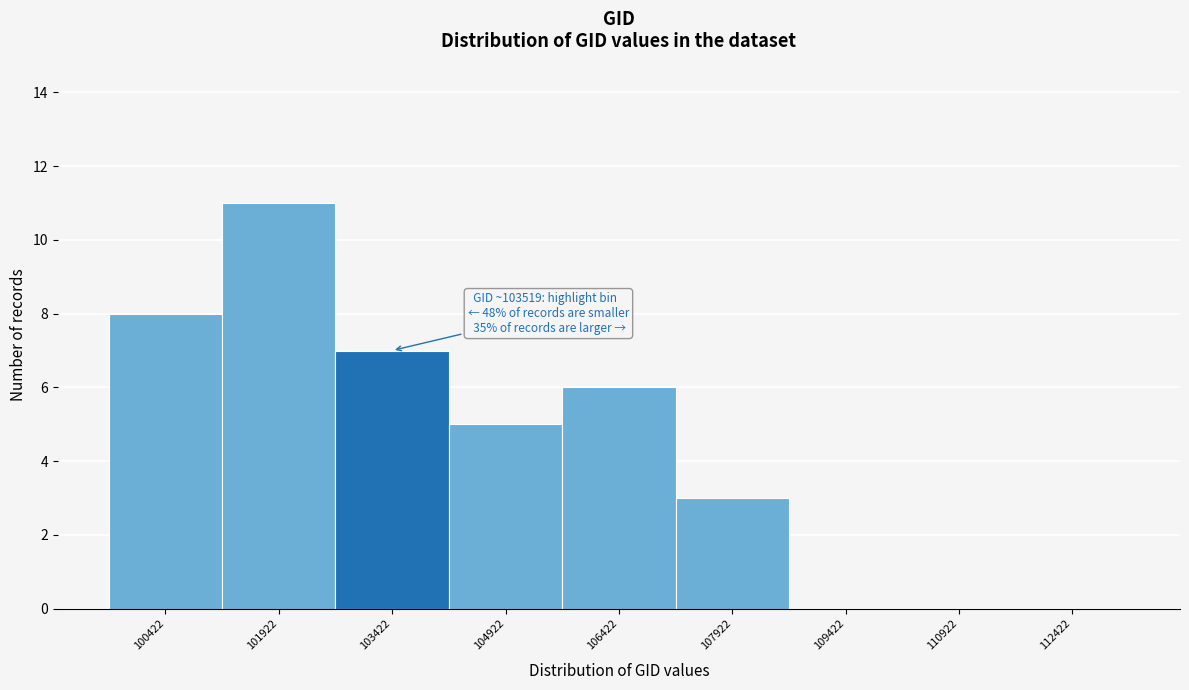

Reading right to left, transcribe all the data shown in this chart.

112422=0	110922=0	109422=0	107922=3	106422=6	104922=5	103422=7	101922=11	100422=8